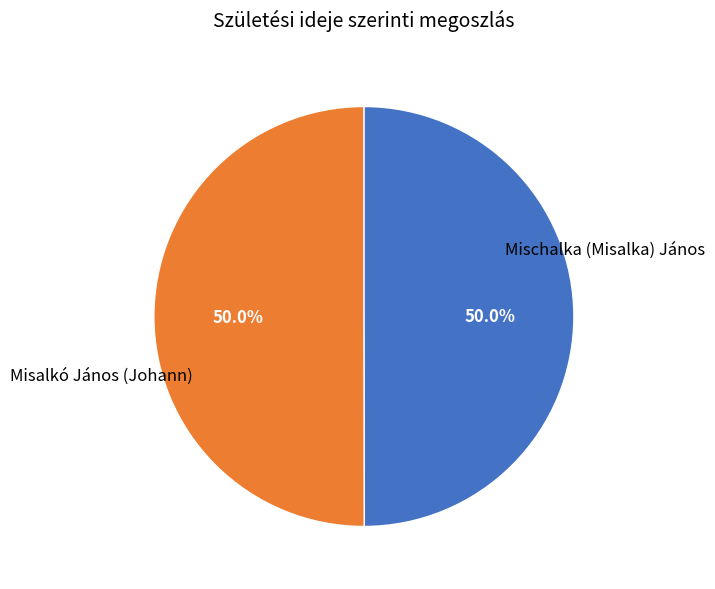

To the nearest percent, what percentage of the pie is Mischalka (Misalka) János?

50%